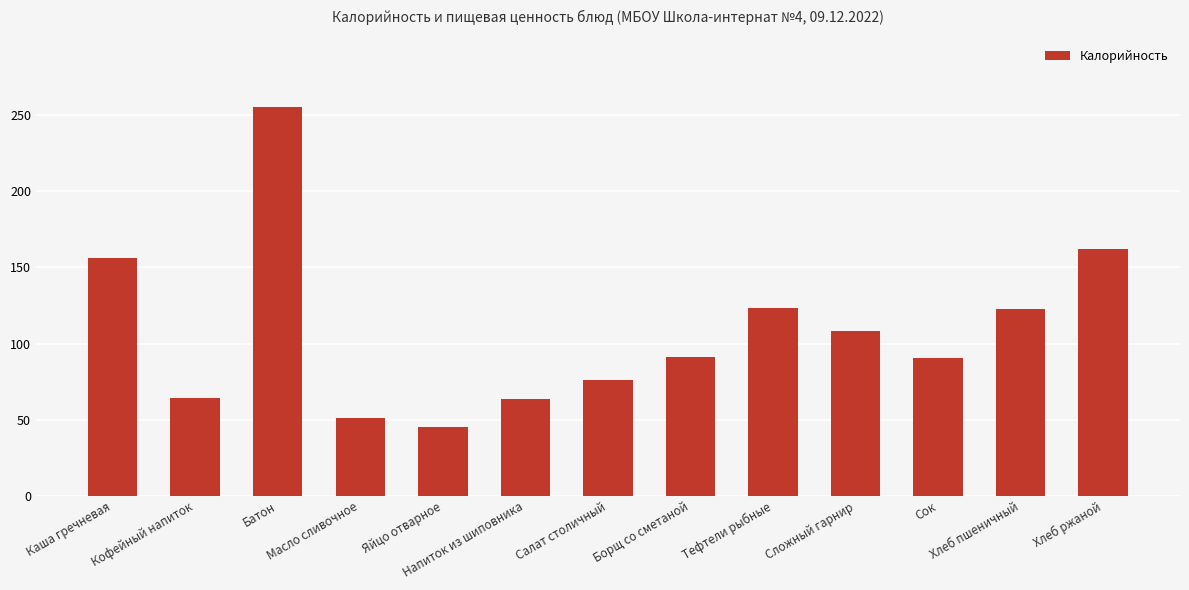

What is the sum of all values?

1409.8